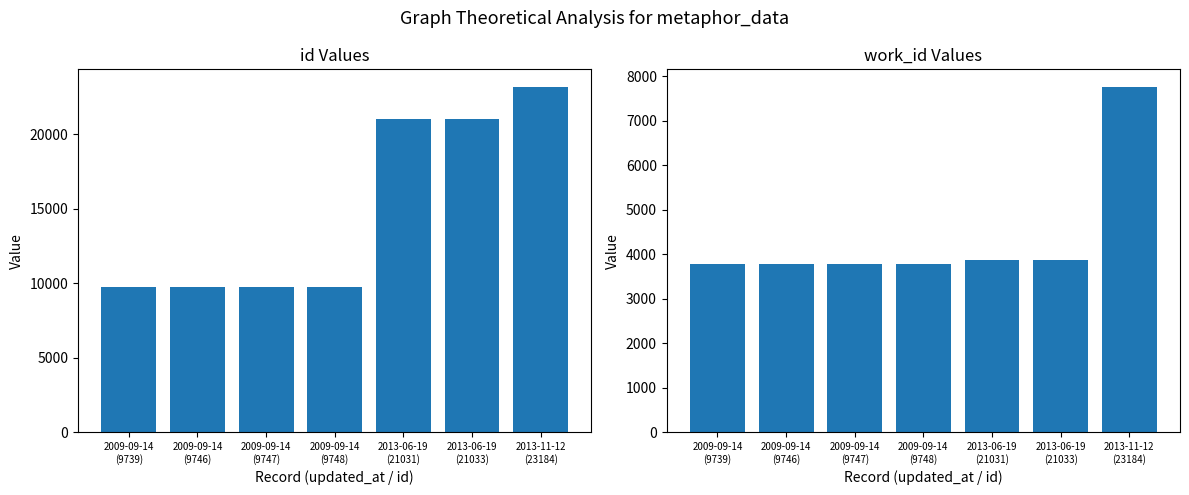

Which has a higher value, 2009-09-14
(9747) or 2013-06-19
(21033)?

2013-06-19
(21033)